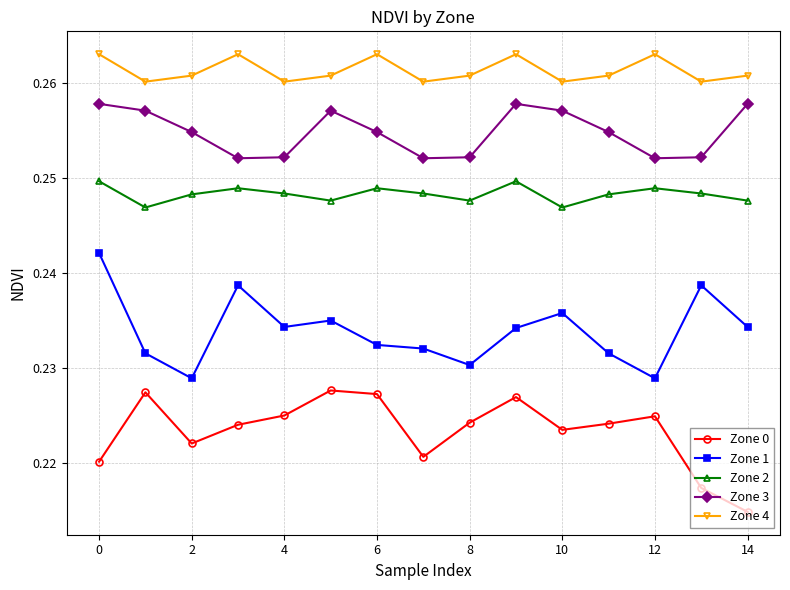

True or false: Zone 4 and Zone 0 intersect in this chart.

False